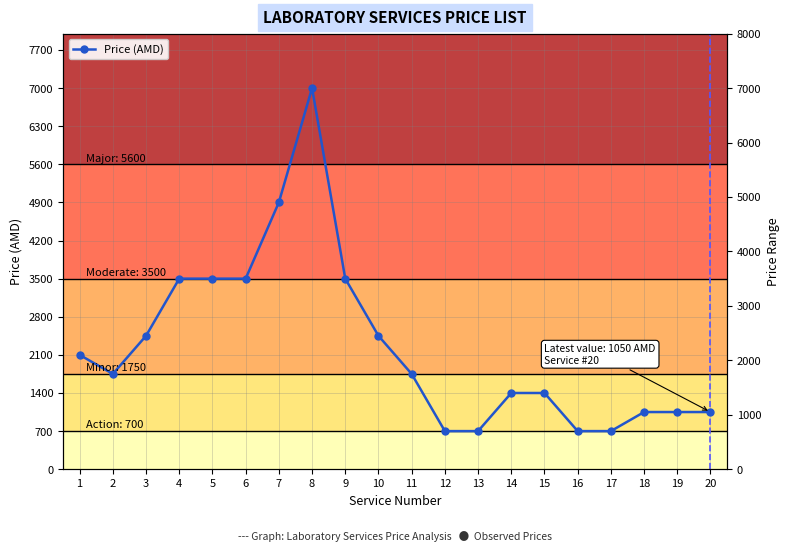

How many lines are shown in the chart?

1